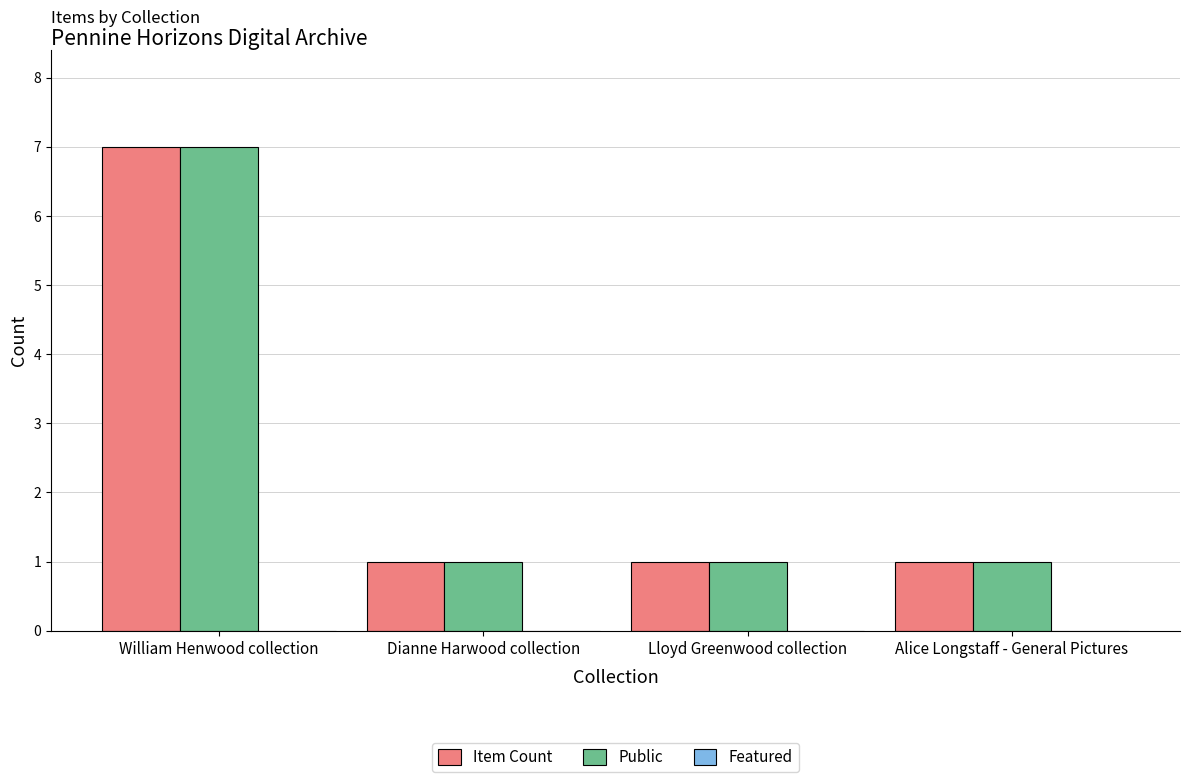

Is it true that Item Count equals 2 at William Henwood collection?

False